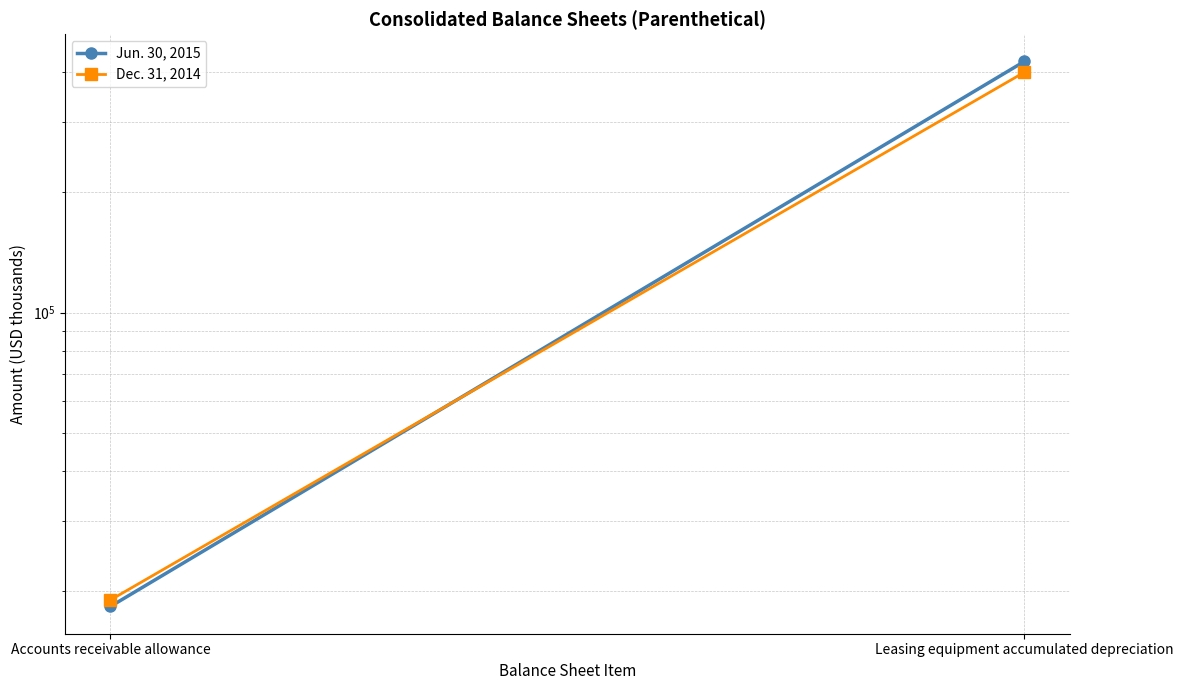

What is the total value across all series at Leasing equipment accumulated depreciation?

826595